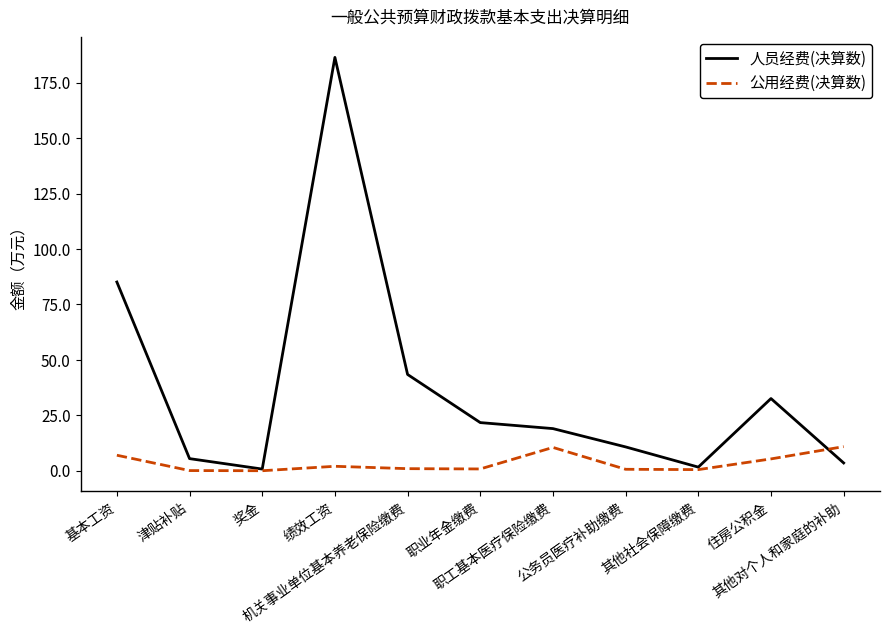

What is the maximum value for 人员经费(决算数)?

186.4